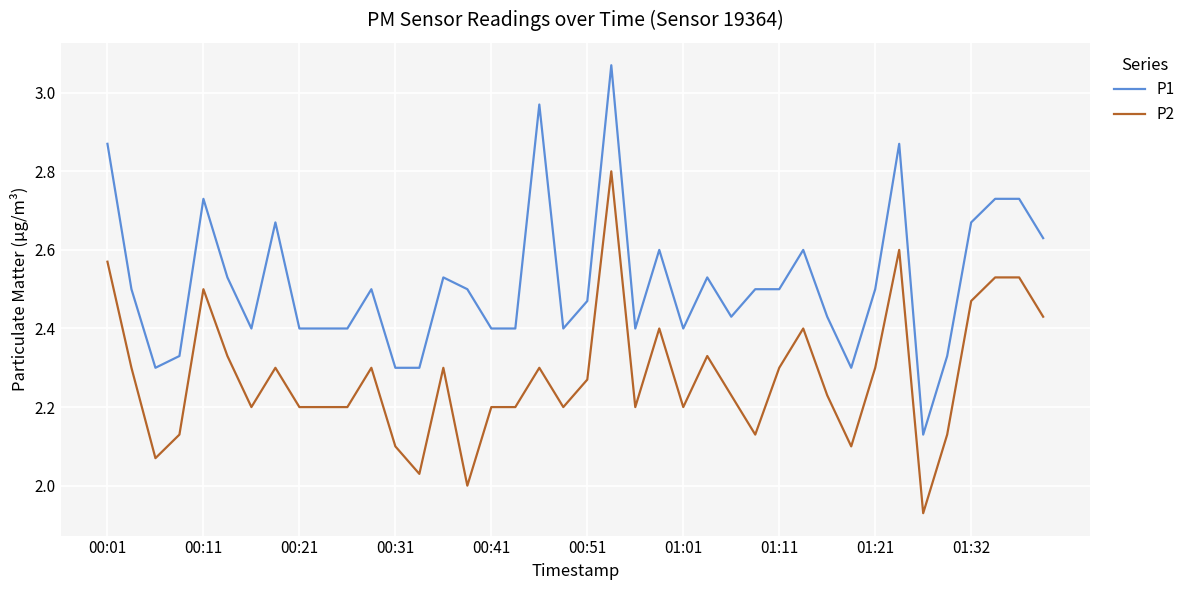

Count the number of data series in this chart.

2